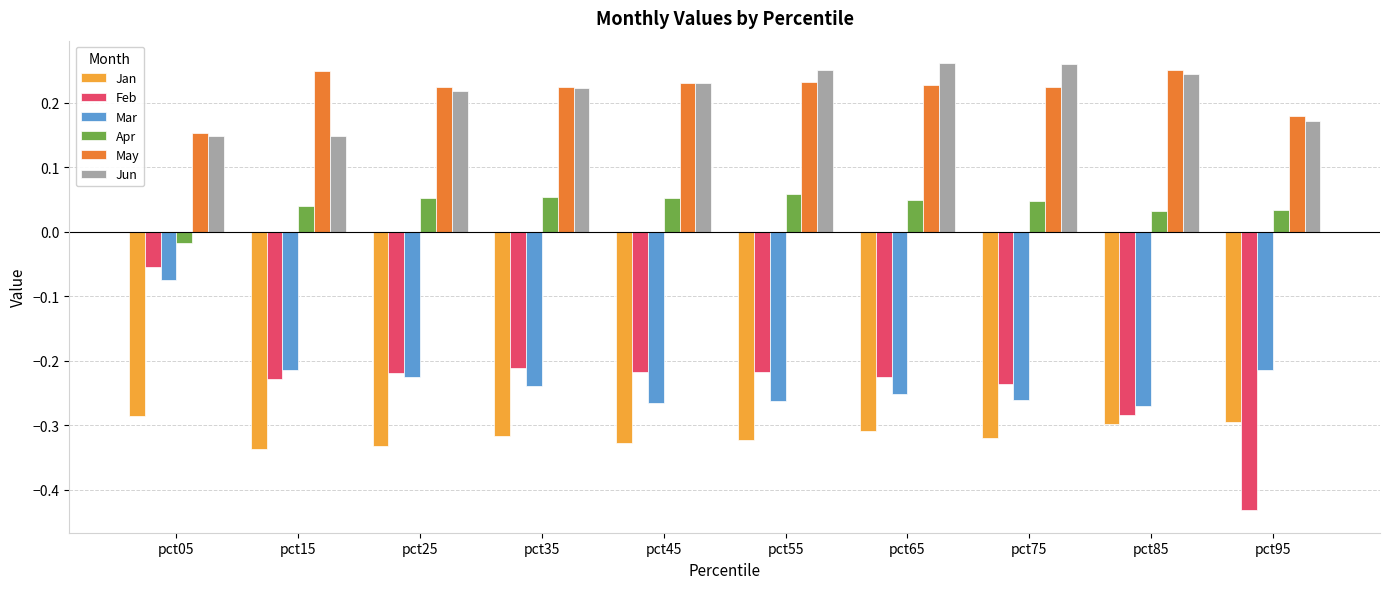

Between pct85 and pct95, which series saw the biggest shift?

Feb